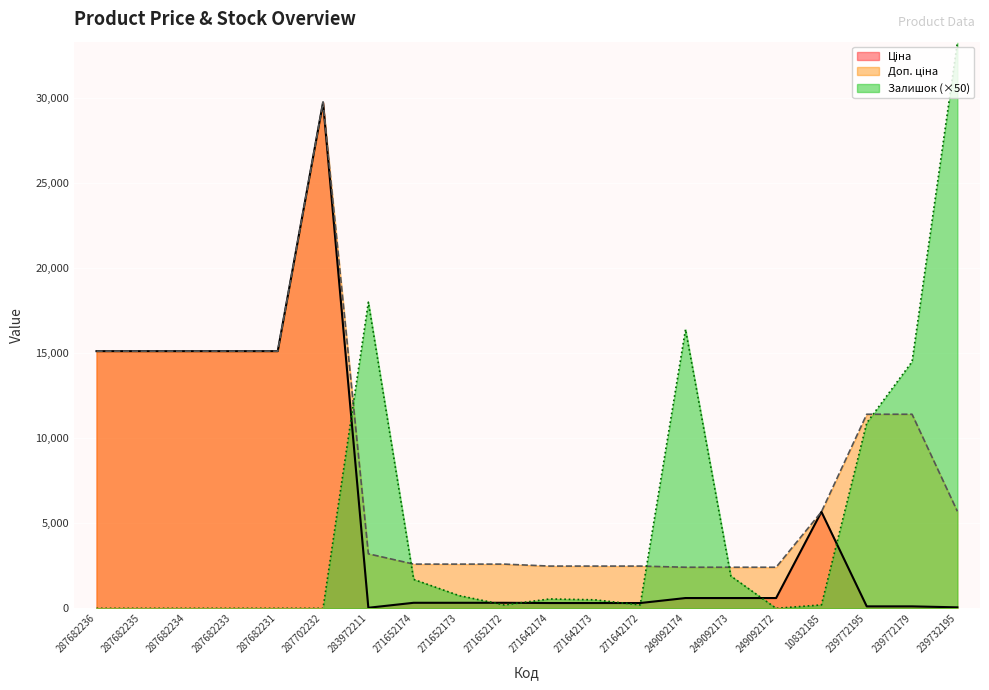

At 249092174, list the series in order from smallest to largest.

Ціна, Доп. ціна, Залишок